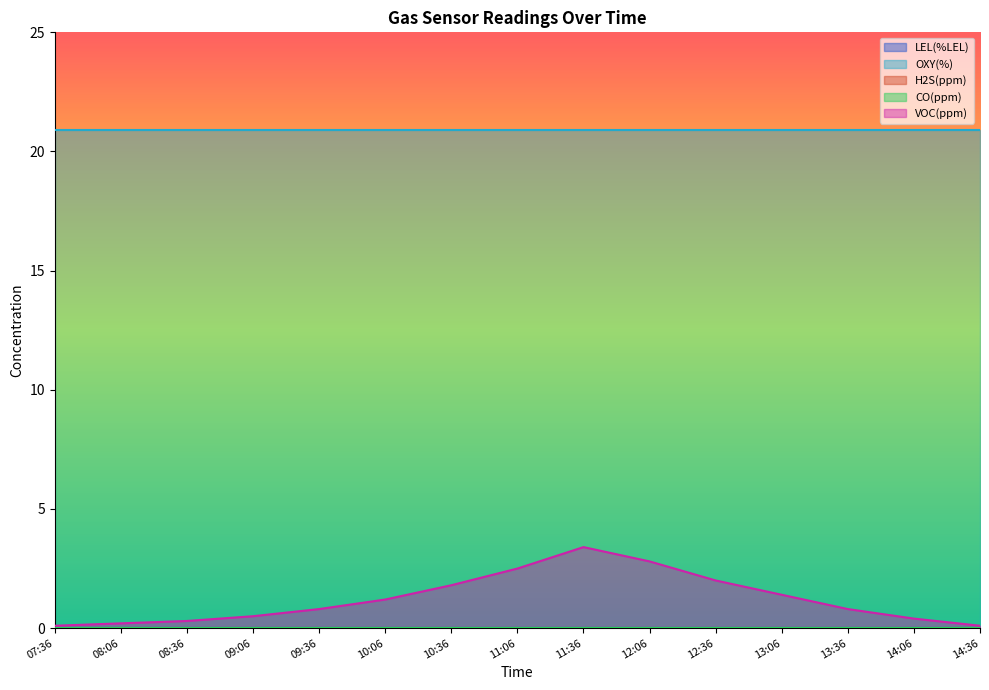

Does the chart display data point markers on the line(s)?

No